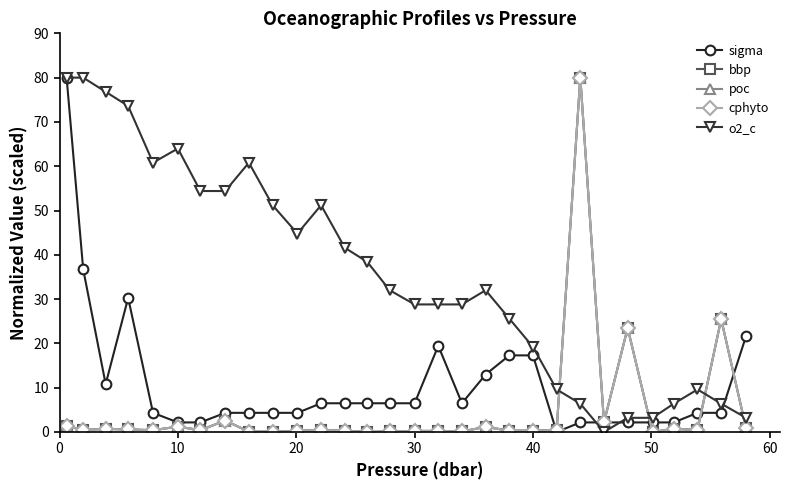

Which series ends up on top after the final intersection of o2_c and poc?

o2_c